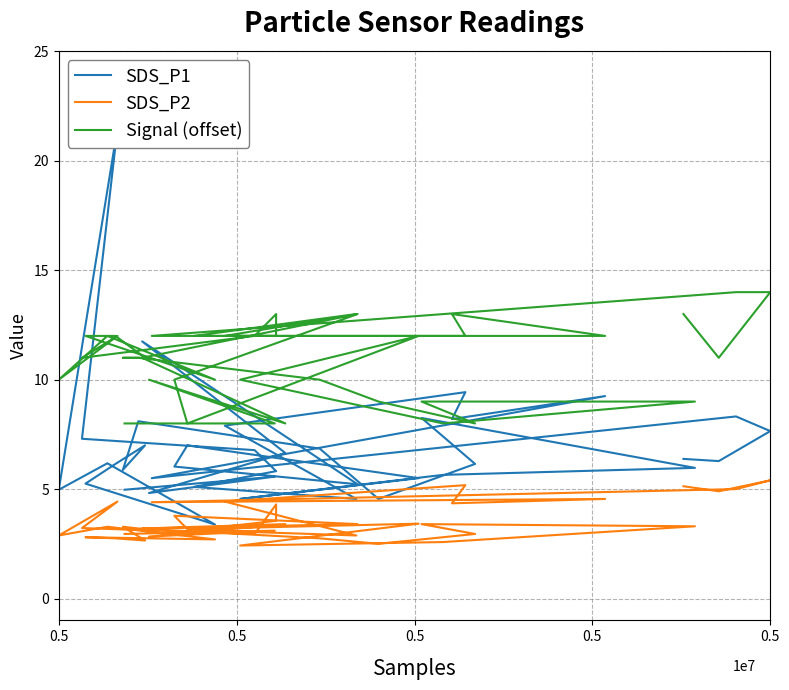

True or false: Signal (offset) has more than 1 interior local peaks.

True